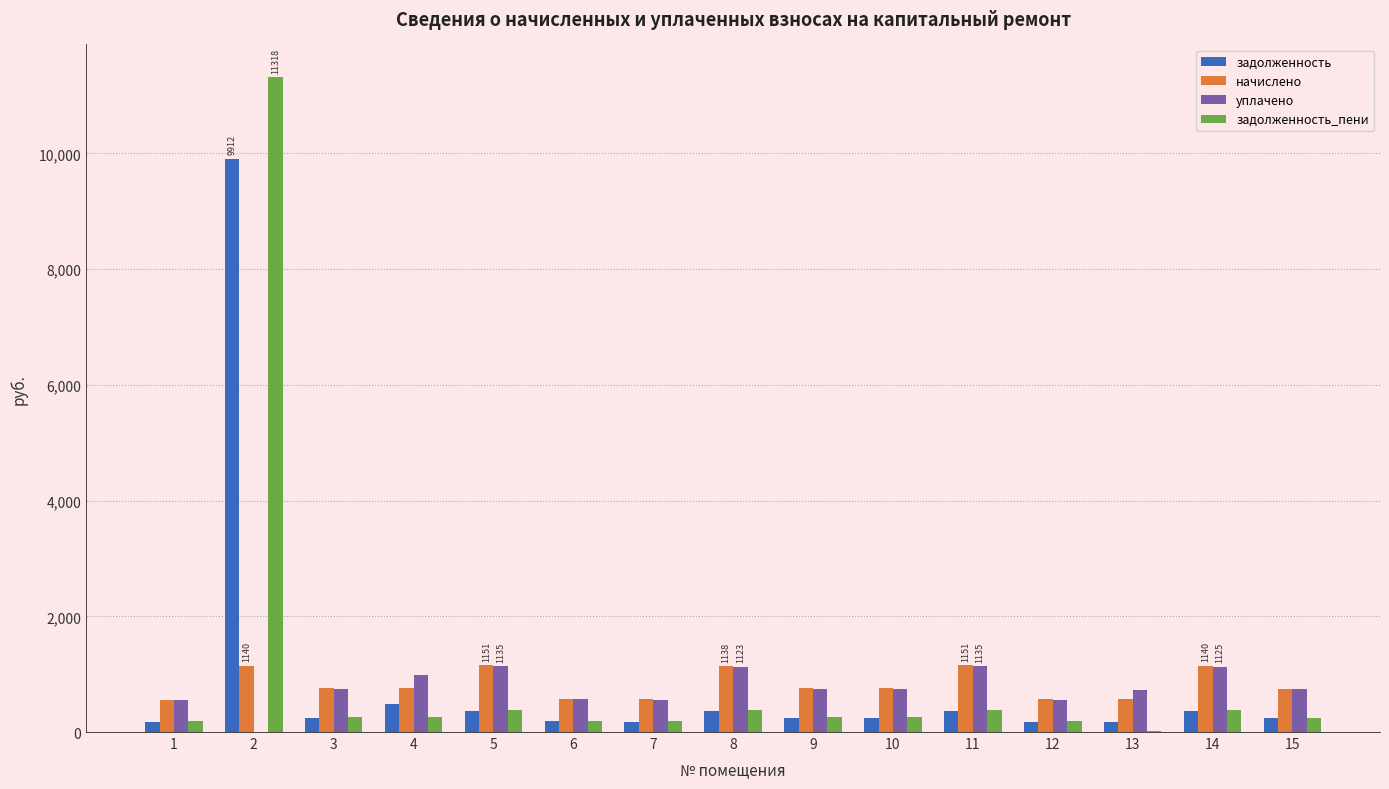

Is the value of уплачено at 2 greater than the value of задолженность at 14?

No